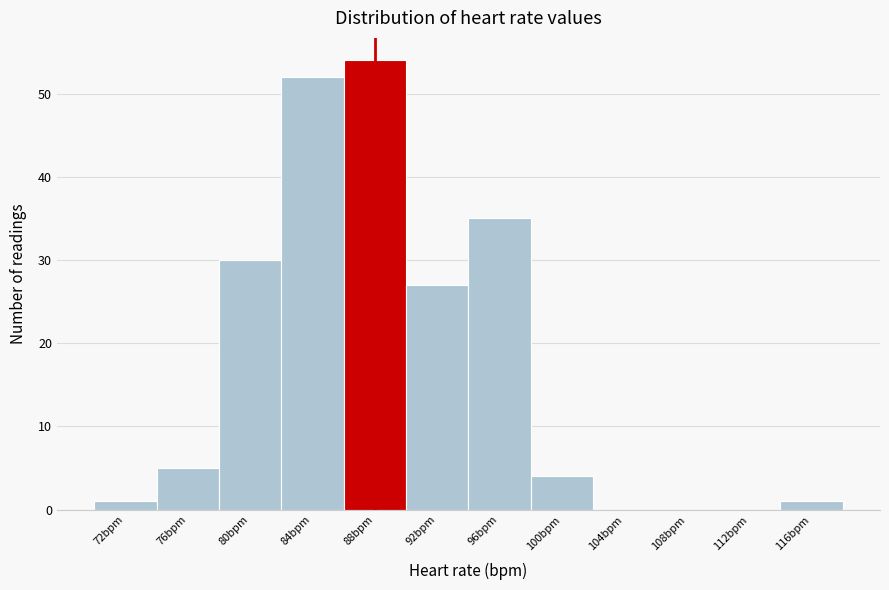

Reading right to left, what are all the values shown in this chart?

116bpm=1	112bpm=0	108bpm=0	104bpm=0	100bpm=4	96bpm=35	92bpm=27	88bpm=54	84bpm=52	80bpm=30	76bpm=5	72bpm=1